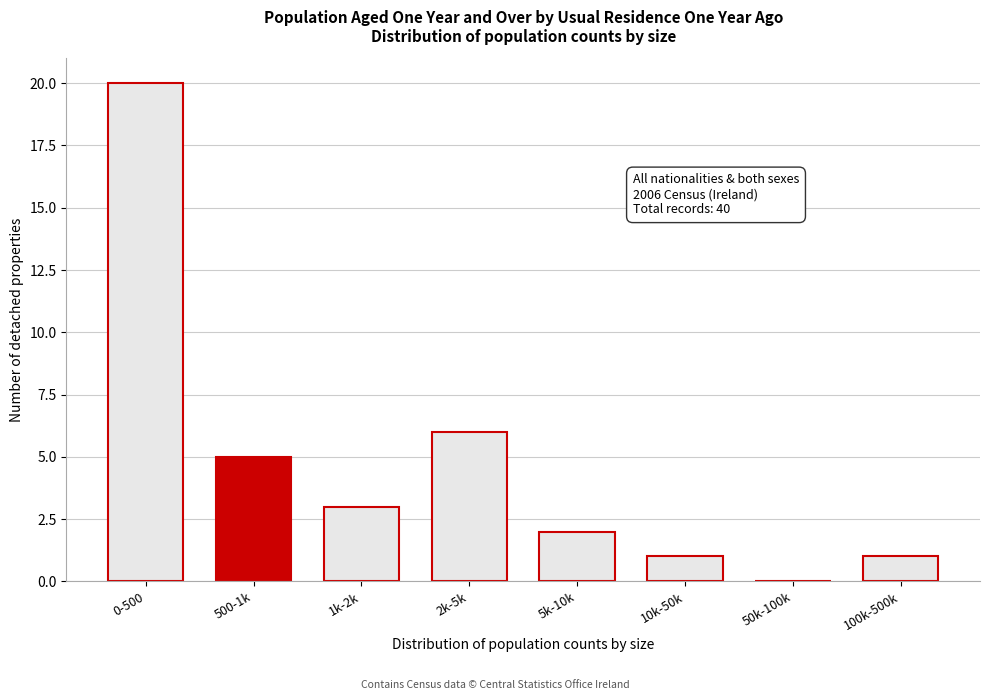

Reading left to right, extract all data points from this chart.

0-500=20	500-1k=5	1k-2k=3	2k-5k=6	5k-10k=2	10k-50k=1	50k-100k=0	100k-500k=1